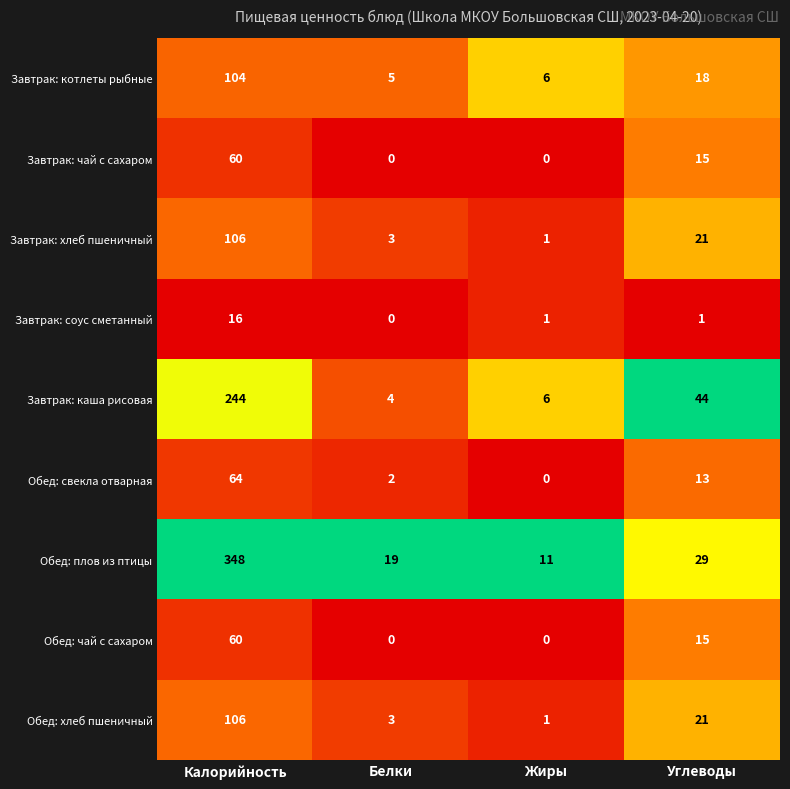

Which series has the widest spread of values?

Обед: плов из птицы